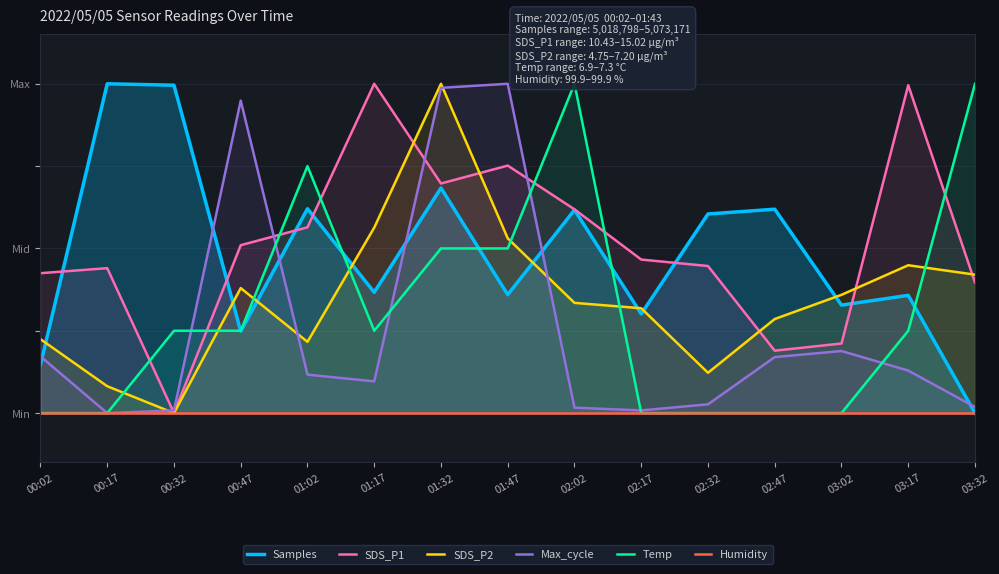

What is the label of the 7th point from the left?

01:32